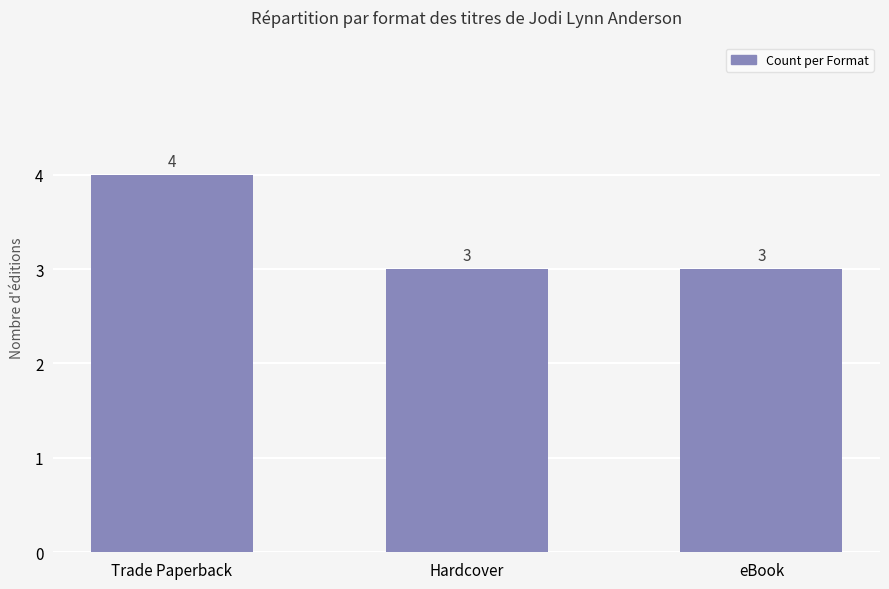

Reading left to right, transcribe all the data shown in this chart.

4	3	3